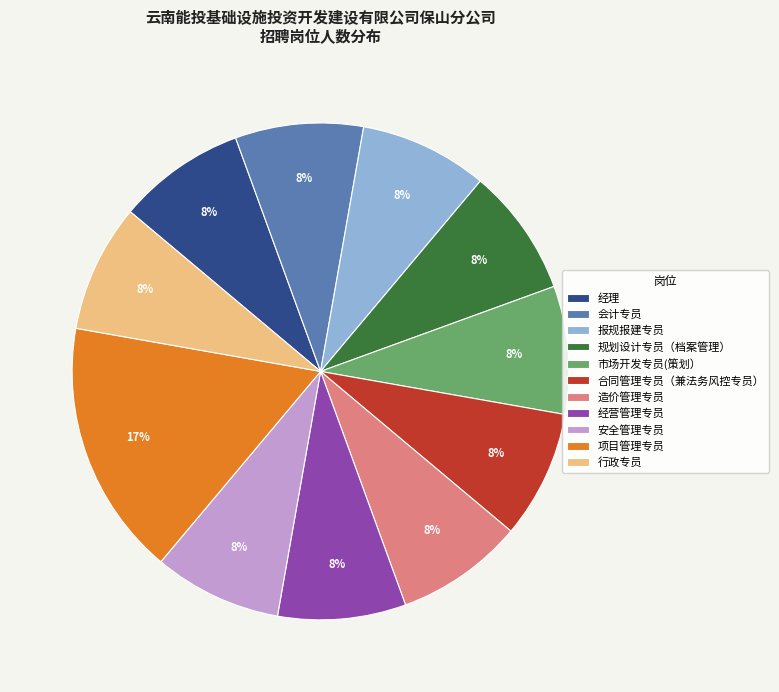

Which slice is the largest?

项目管理专员